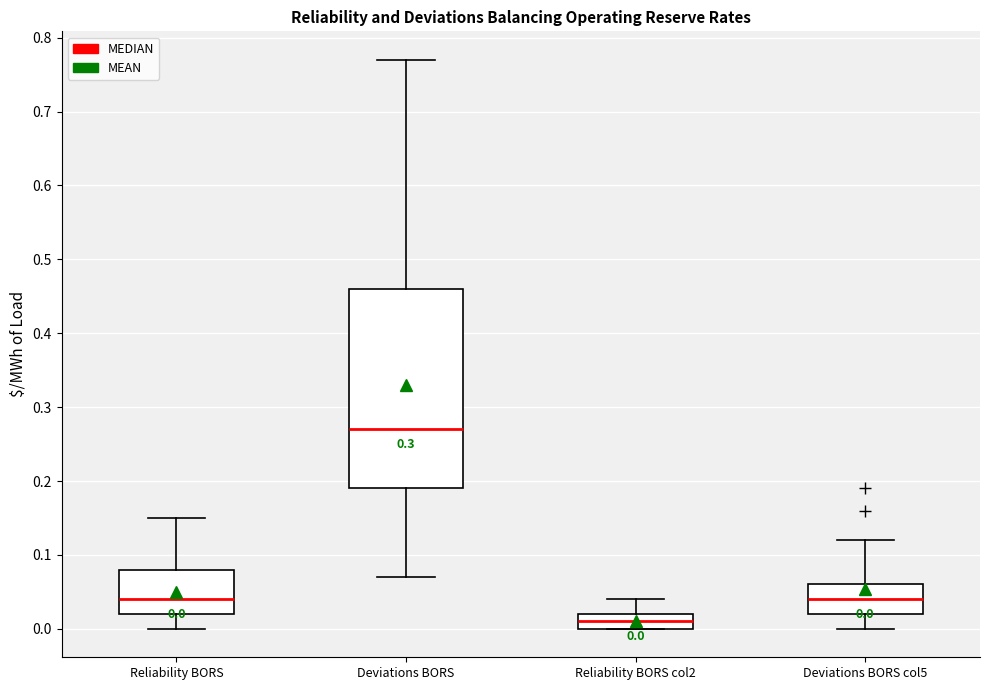

Comparing the boxes themselves (not the whiskers), which one is the tallest?

Deviations BORS